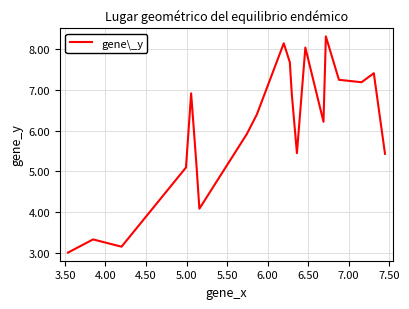

What is the maximum value shown in the chart?

8.3